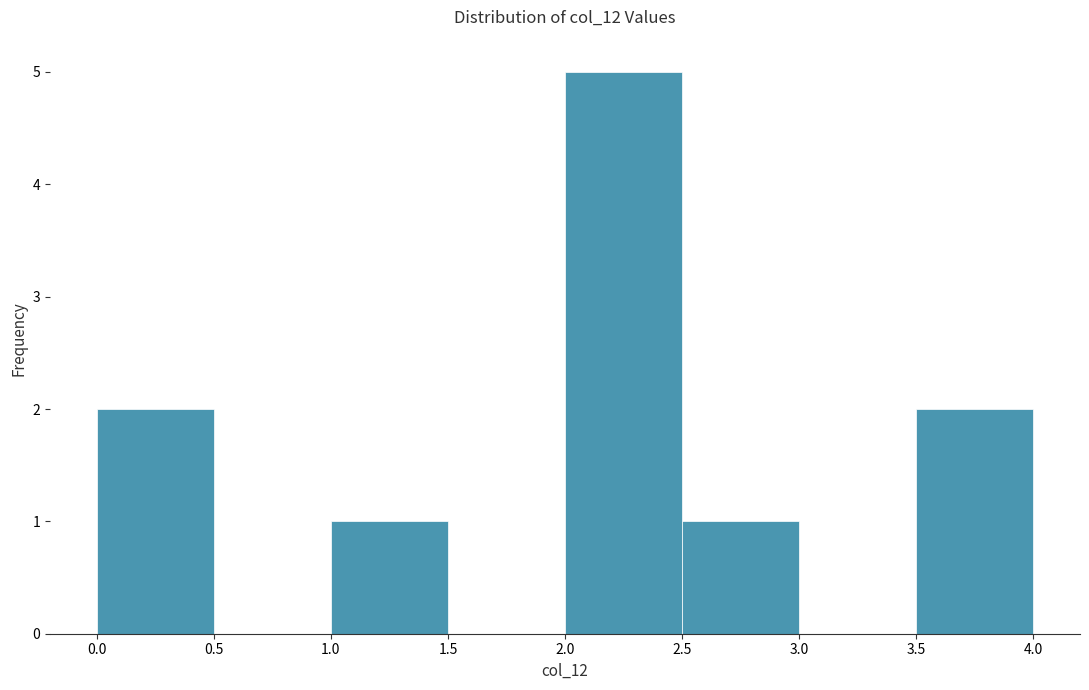

Reading left to right, transcribe this chart: for each bar, give the range it covers on the x-axis and its height. The values are not printed on the chart, so give them approximately, as read against the axis.

0.0 to 0.5: 2
0.5 to 1.0: 0
1.0 to 1.5: 1
1.5 to 2.0: 0
2.0 to 2.5: 5
2.5 to 3.0: 1
3.0 to 3.5: 0
3.5 to 4.0: 2